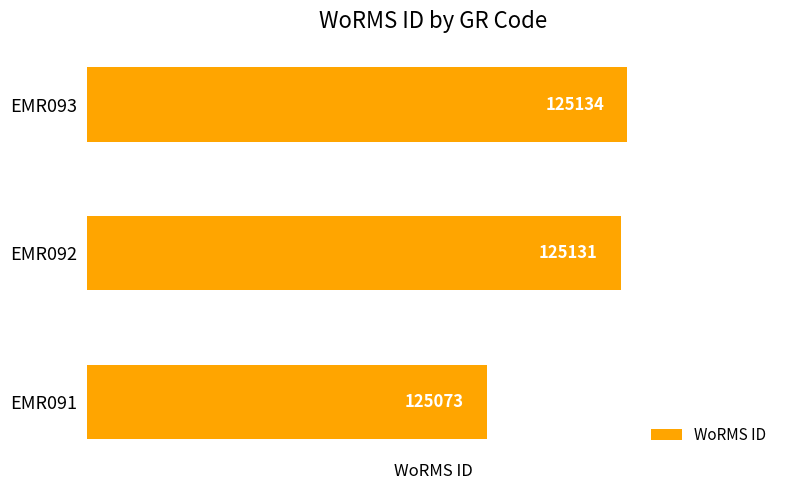

Reading bottom to top, what are all the values shown in this chart?

125073	125131	125134